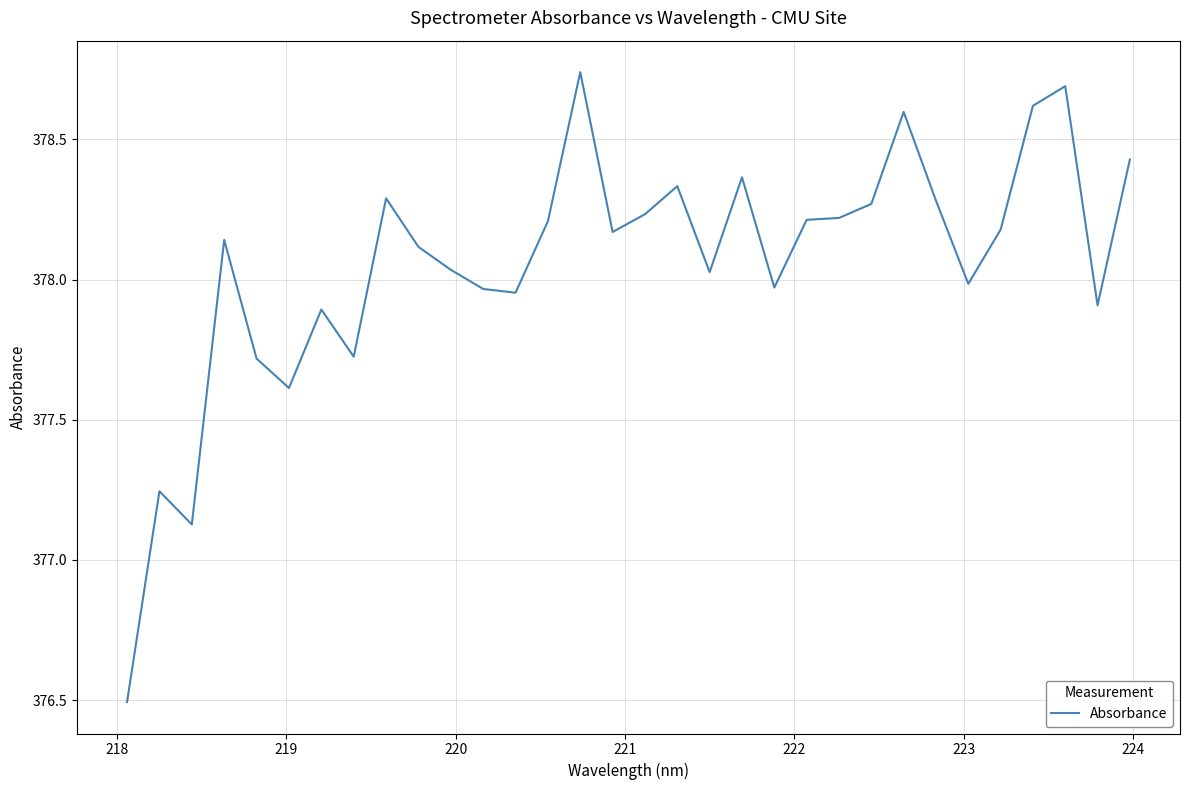

How many categories are shown in the chart?

32